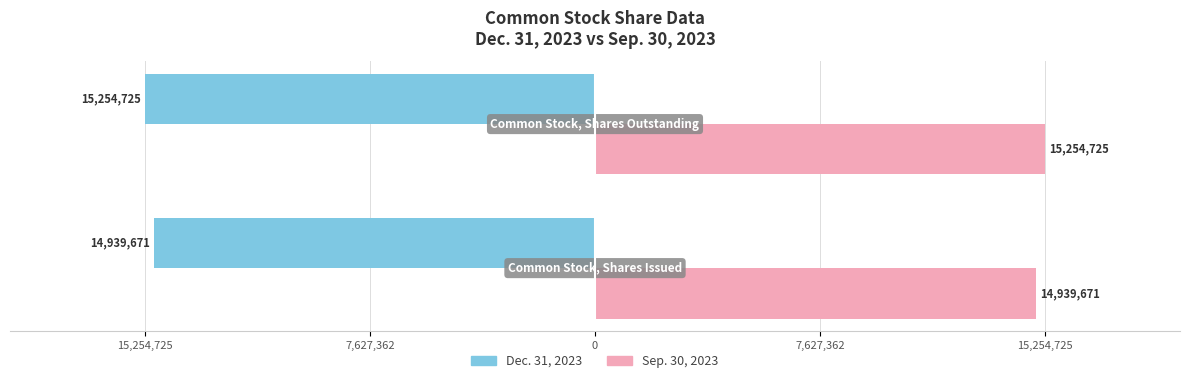

Which series has the largest range (max minus min)?

Dec. 31, 2023